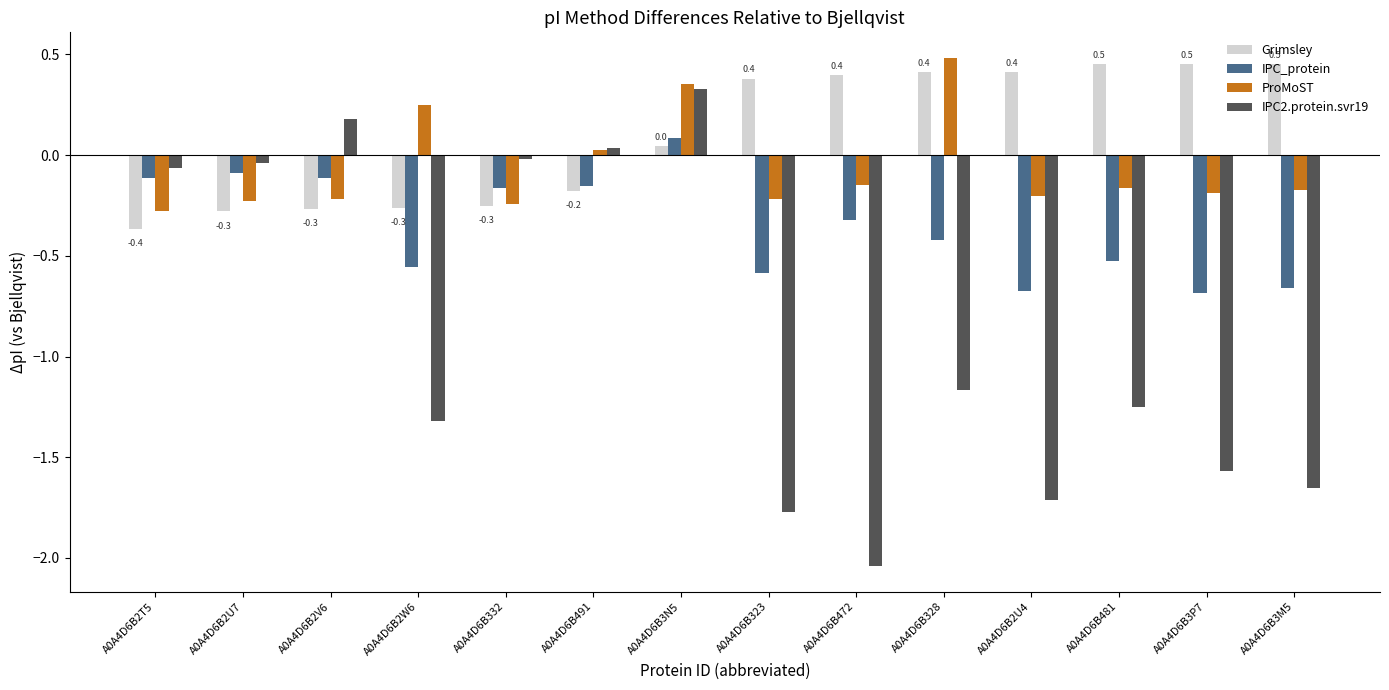

How many values in the IPC2.protein.svr19 series are below -1?

8